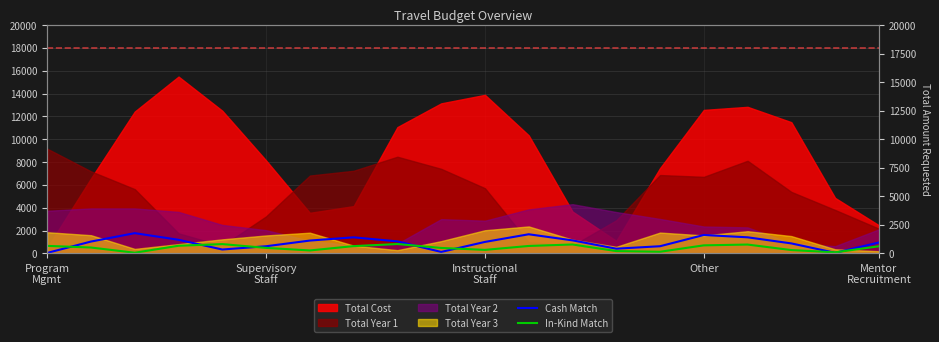

Which series ends up on top after the final intersection of In-Kind Match and Cash Match?

Cash Match